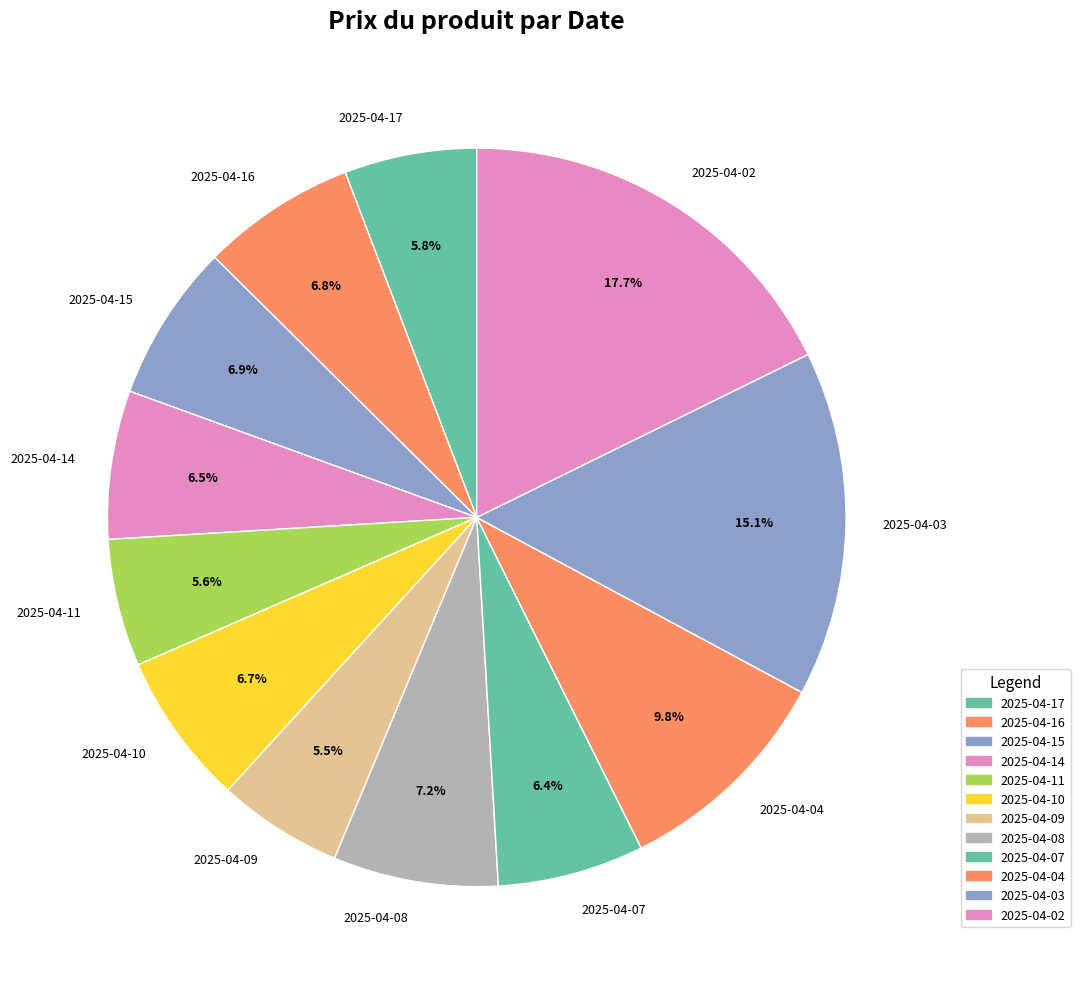

Is 2025-04-17 the majority of the pie?

No